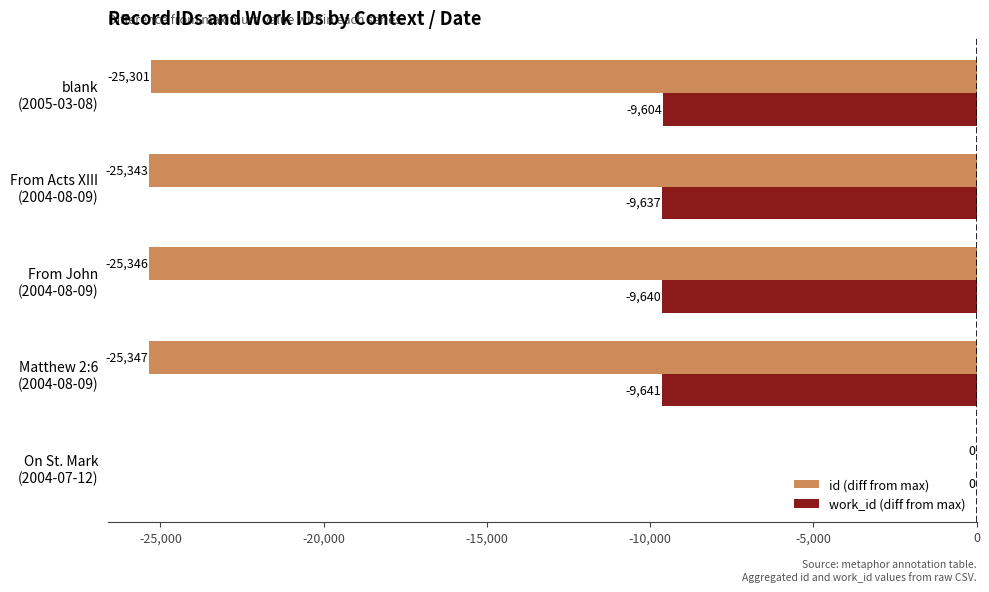

Which series has the largest total across all categories?

work_id (diff from max)